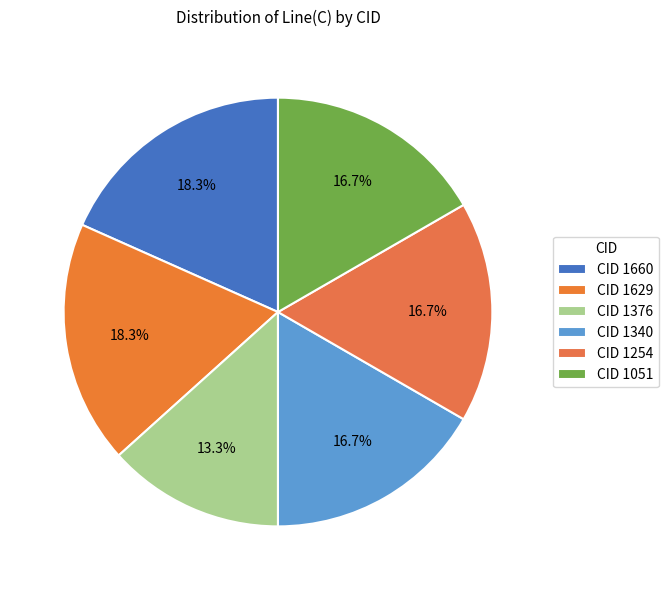

Count the number of slices in the pie.

6